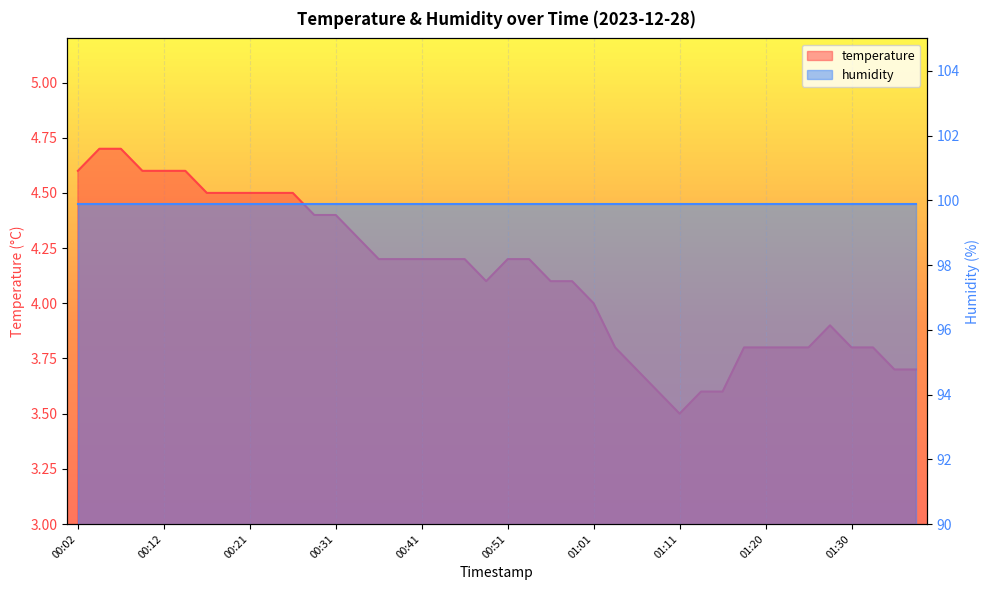

Rank the categories by value from highest to lowest.

00:04, 00:07, 00:02, 00:09, 00:12, 00:14, 00:17, 00:19, 00:21, 00:24, 00:26, 00:29, 00:31, 00:34, 00:36, 00:39, 00:41, 00:44, 00:46, 00:51, 00:53, 00:48, 00:56, 00:58, 01:01, 01:28, 01:03, 01:18, 01:20, 01:23, 01:25, 01:30, 01:33, 01:06, 01:35, 01:38, 01:08, 01:13, 01:16, 01:11